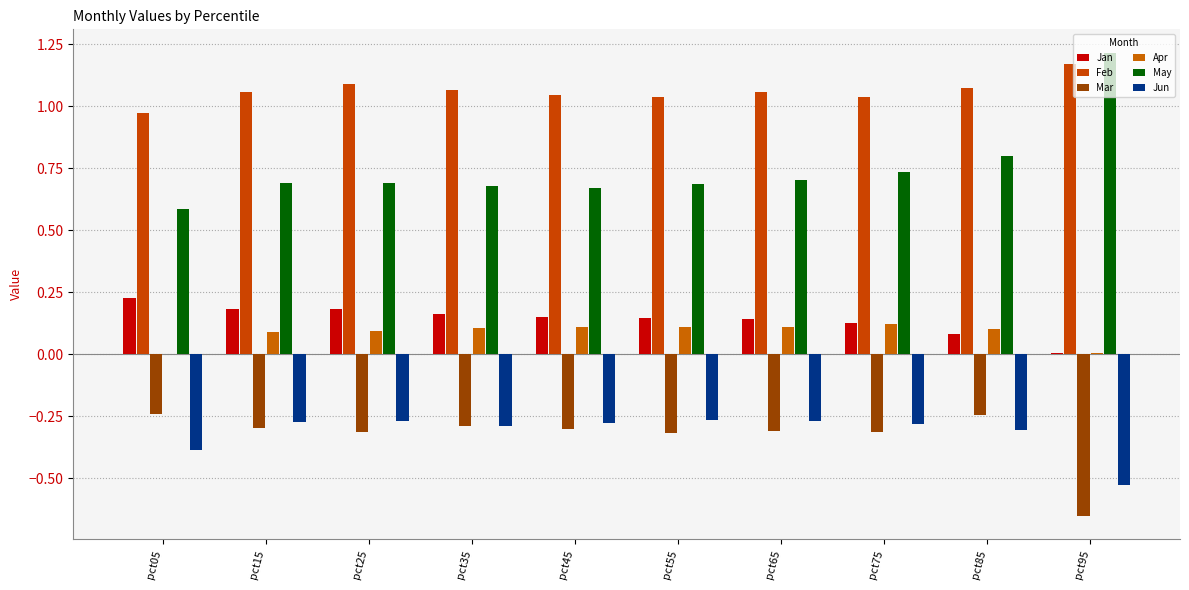

Are the bars horizontal?

No